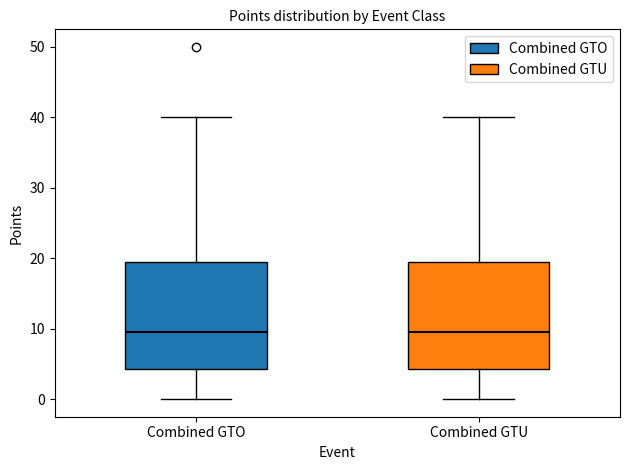

Reading left to right, read every box against the y-axis: the position of its median line, the range the box covers, and the ends of its whiskers. The values are not printed on the chart, so give them approximately, as read against the axis.

Combined GTO: median 10, box 4 to 20, whiskers 0 to 40
Combined GTU: median 10, box 4 to 20, whiskers 0 to 40